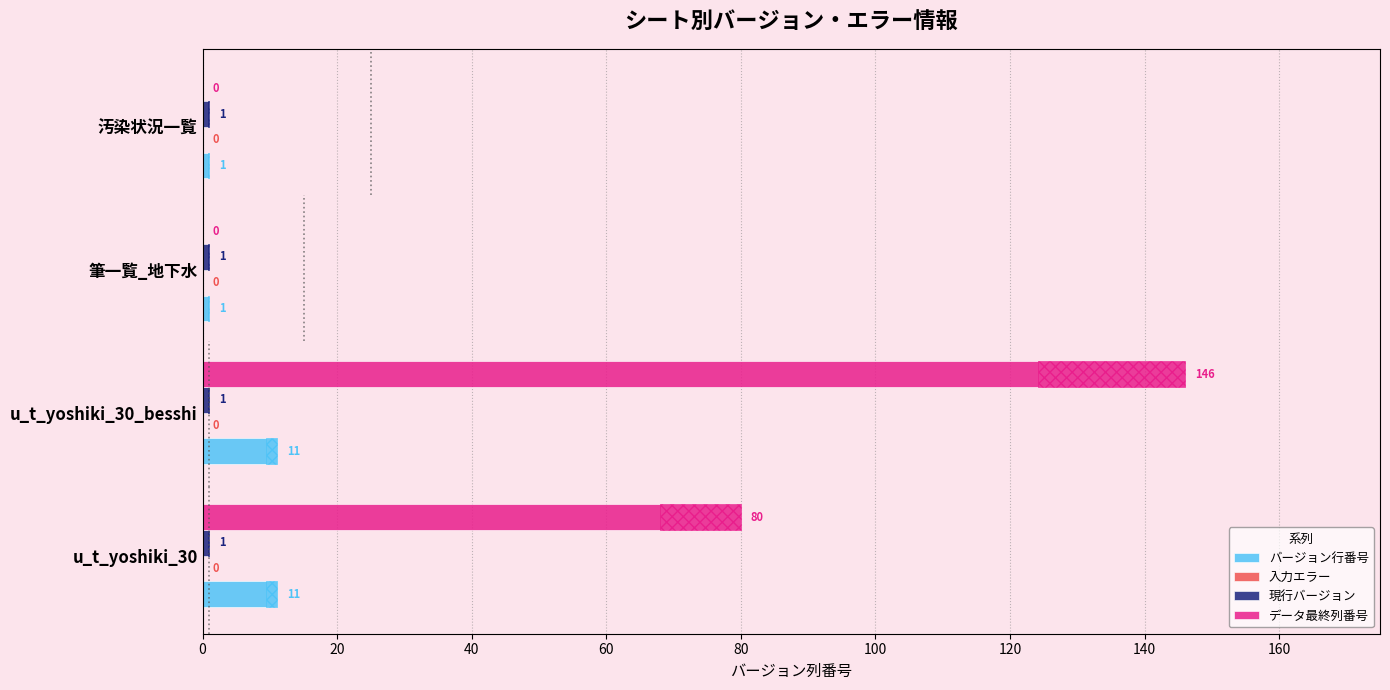

How many bars are there in each group?

4